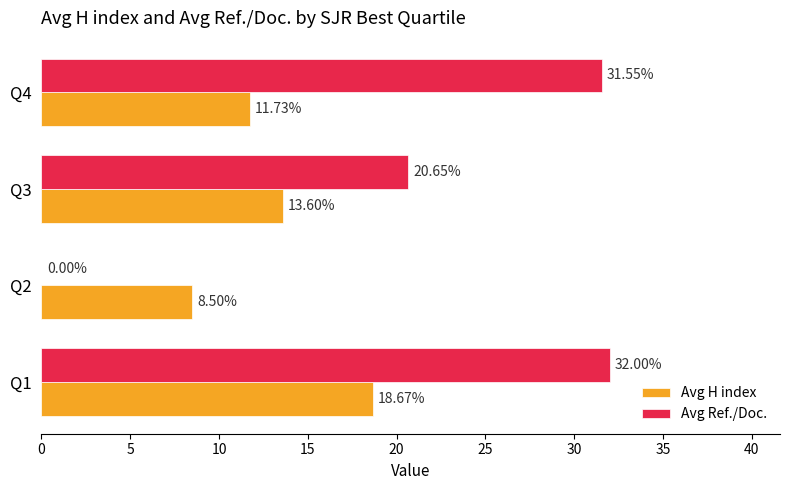

What are all the series names shown in the legend?

Avg H index, Avg Ref./Doc.